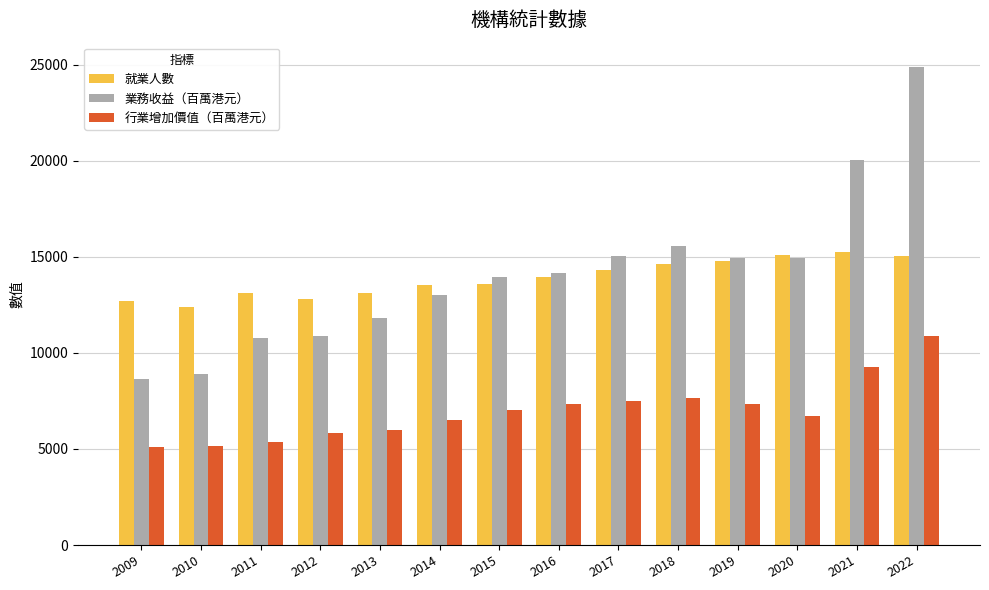

How many data points in 業務收益（百萬港元） are less than 14138?

7